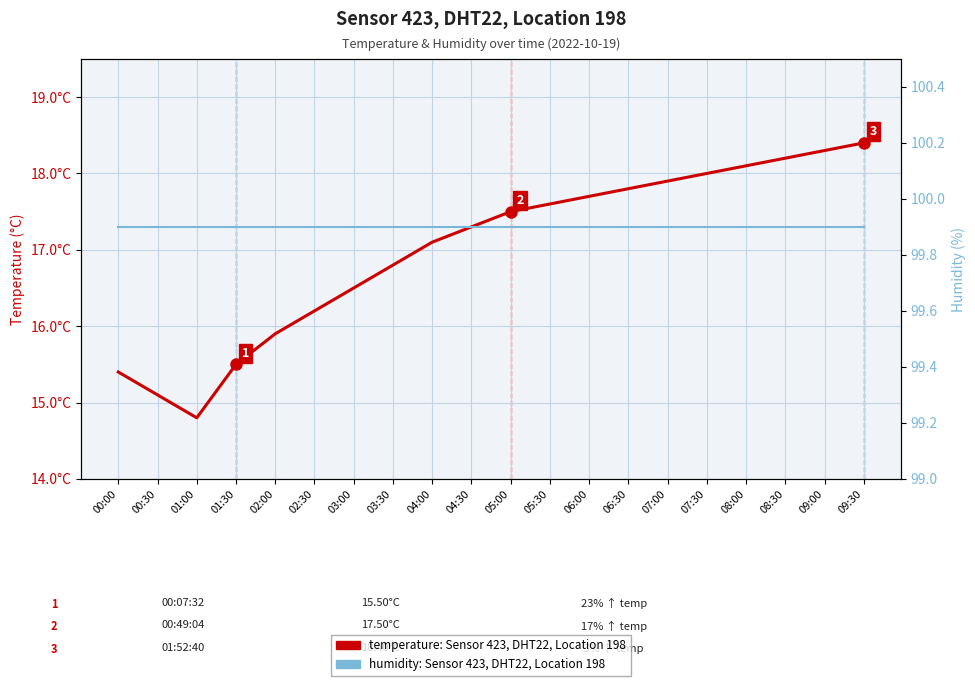

At how many categories does at least one series exceed 63?

20